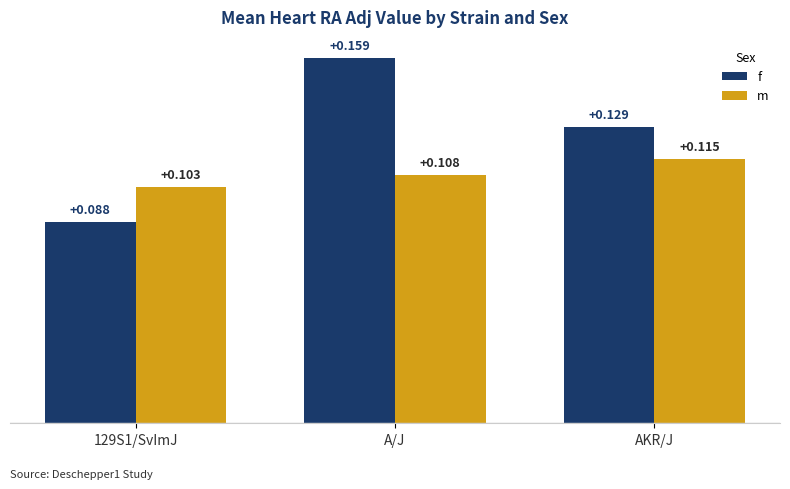

Is the value of f at 129S1/SvImJ greater than the value of m at 129S1/SvImJ?

No